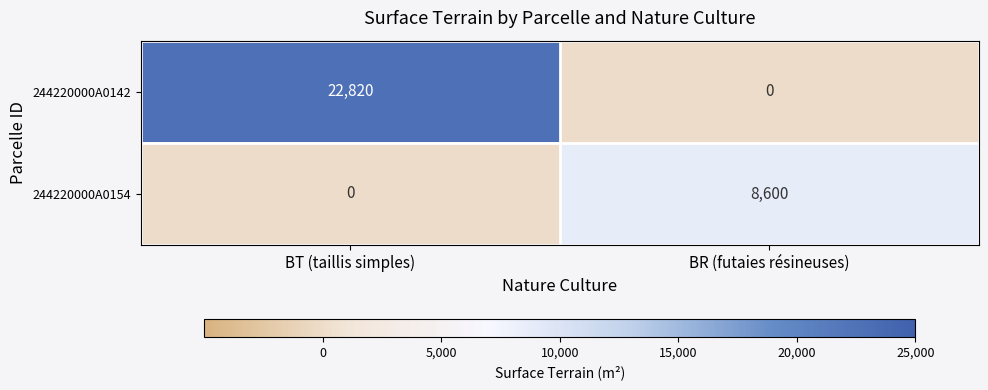

Reading left to right, extract all data points from this chart.

244220000A0142: 22820	0
244220000A0154: 0	8600